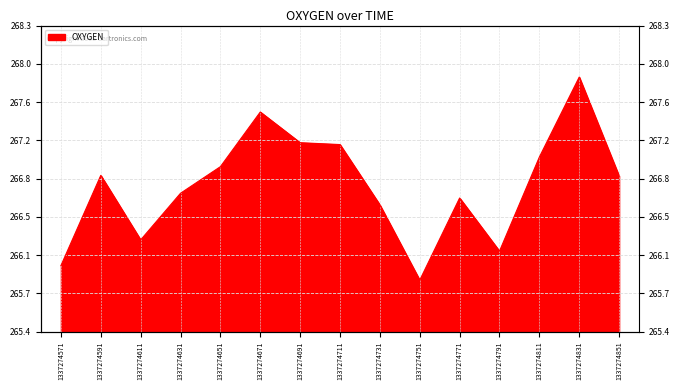

How many data points does each series have?

15